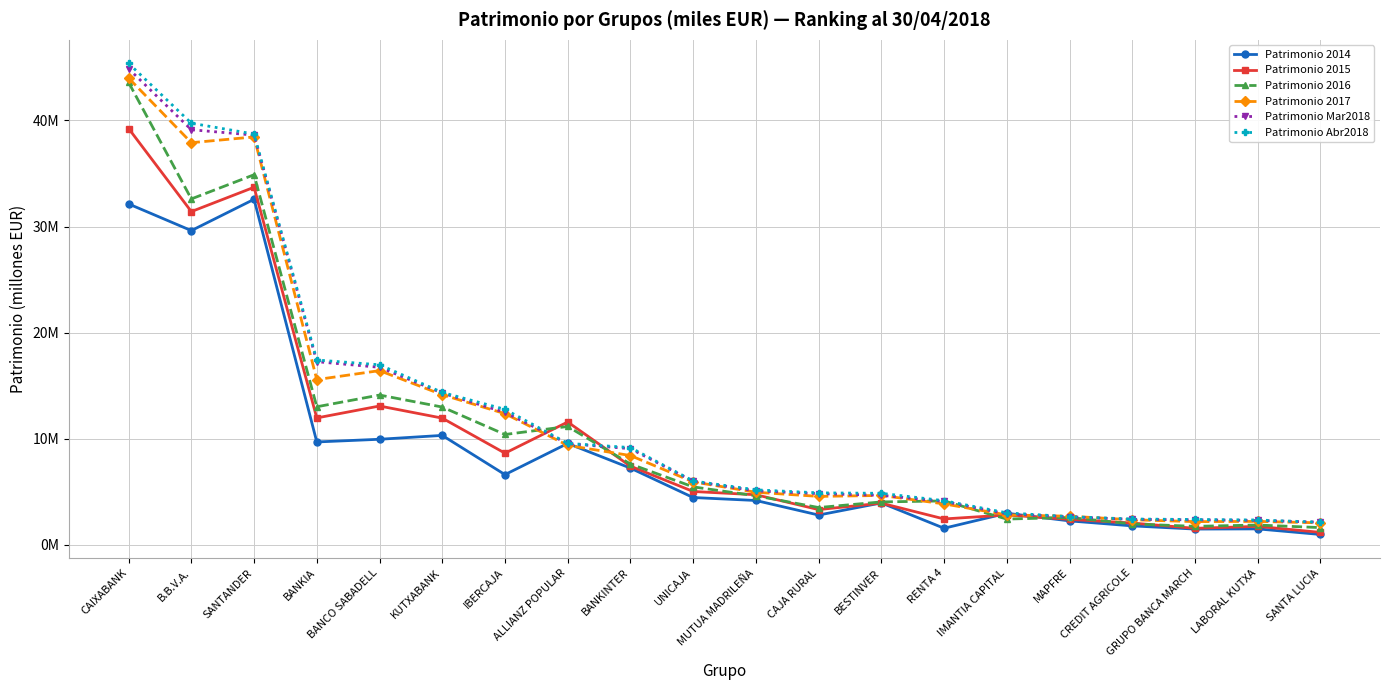

Which series ends up on top after the final intersection of Patrimonio Mar2018 and Patrimonio 2016?

Patrimonio Mar2018